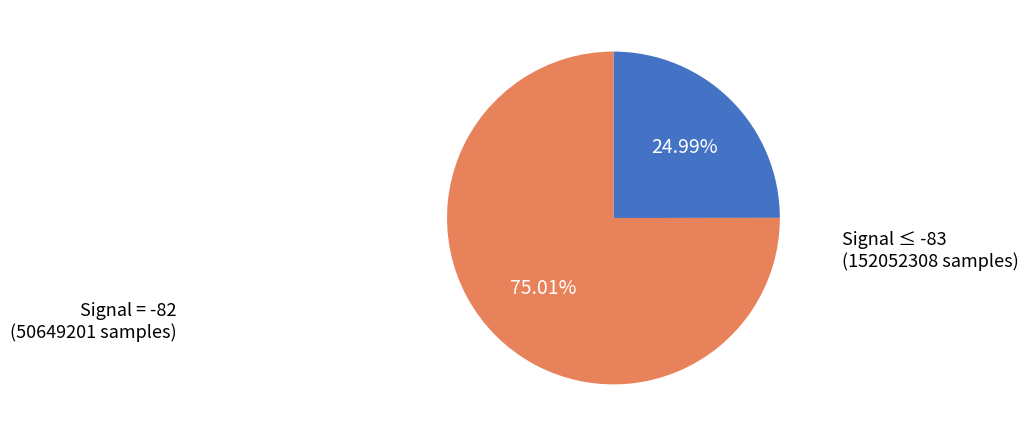

Does any single category account for the majority?

Yes